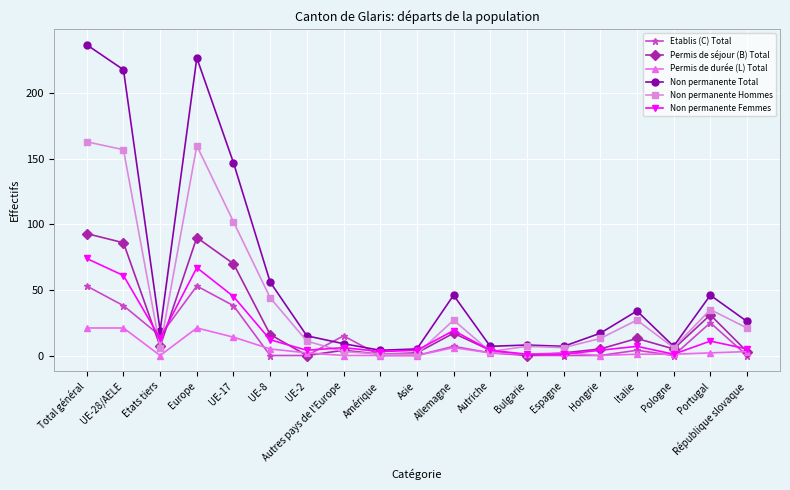

How many interior local peaks does the Permis de séjour (B) Total series have?

5